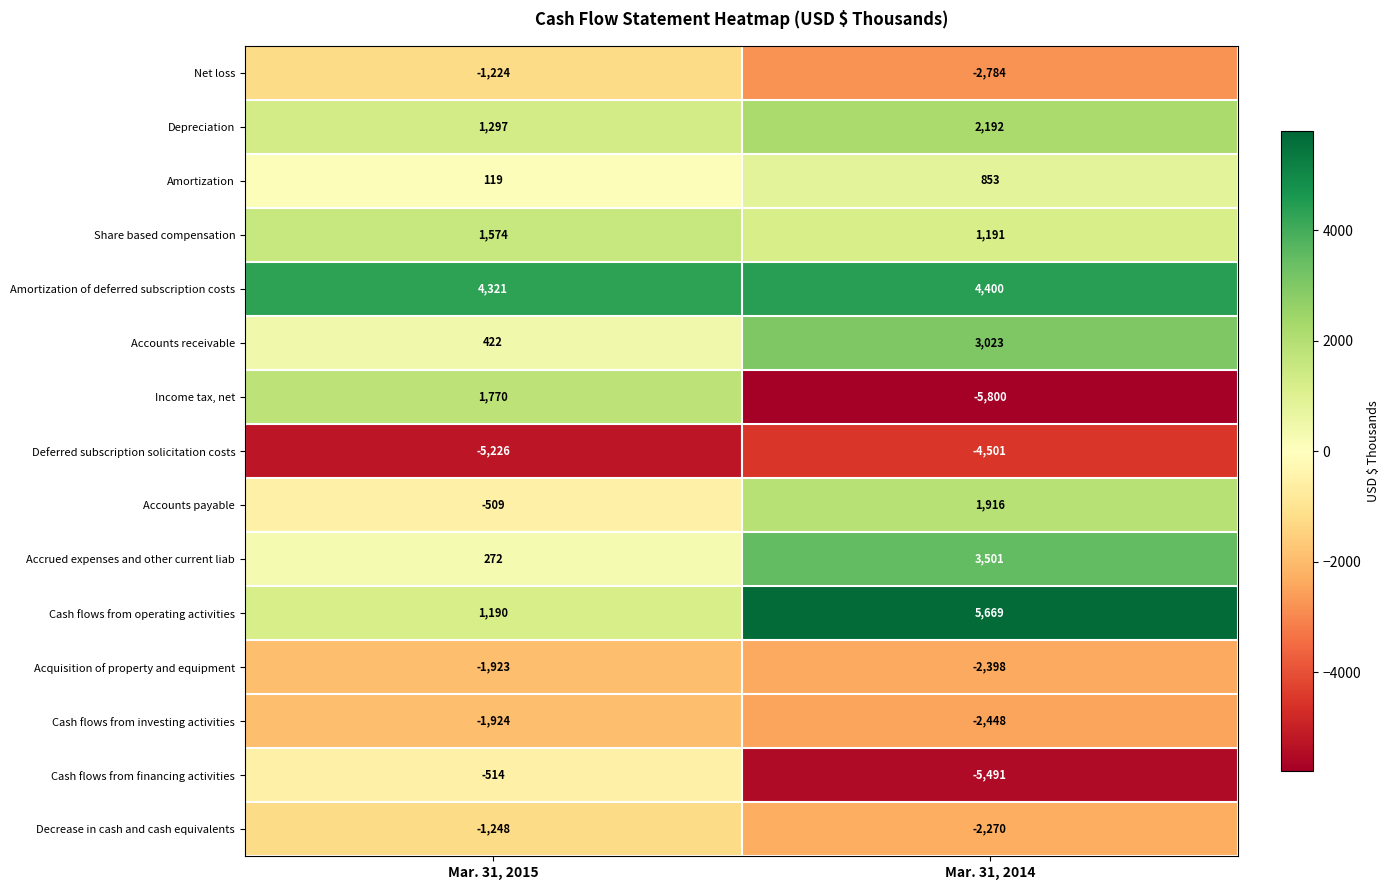

Count the number of data series in this chart.

15